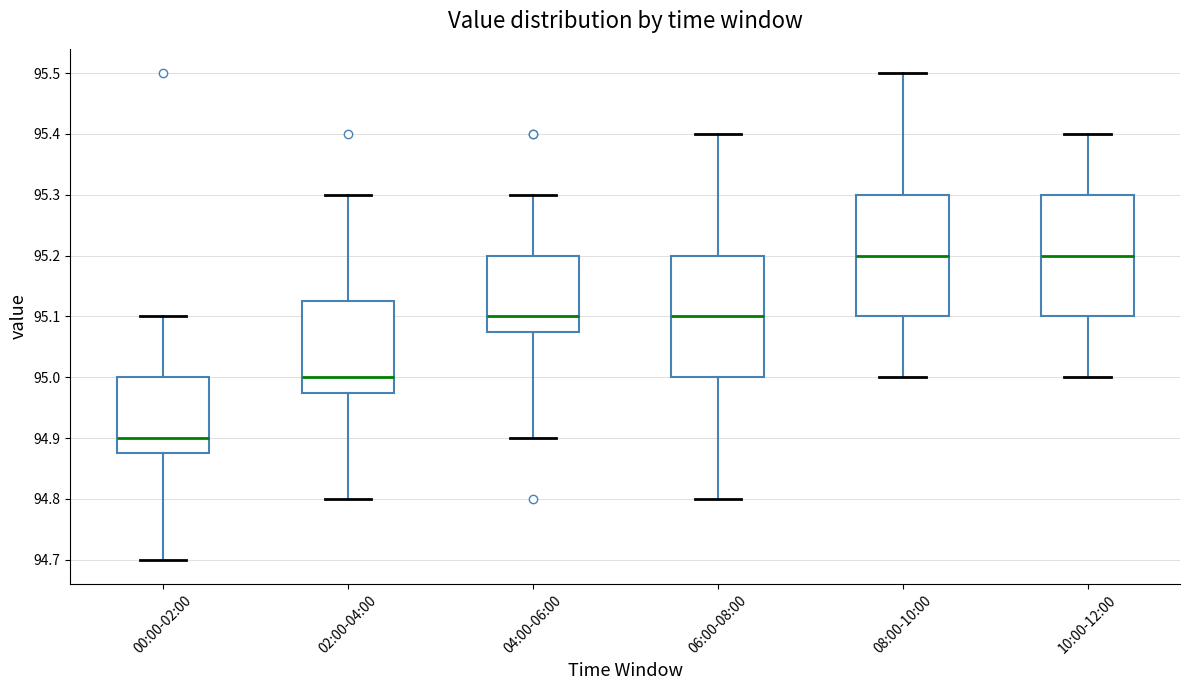

Which box's median line is the lowest?

00:00-02:00